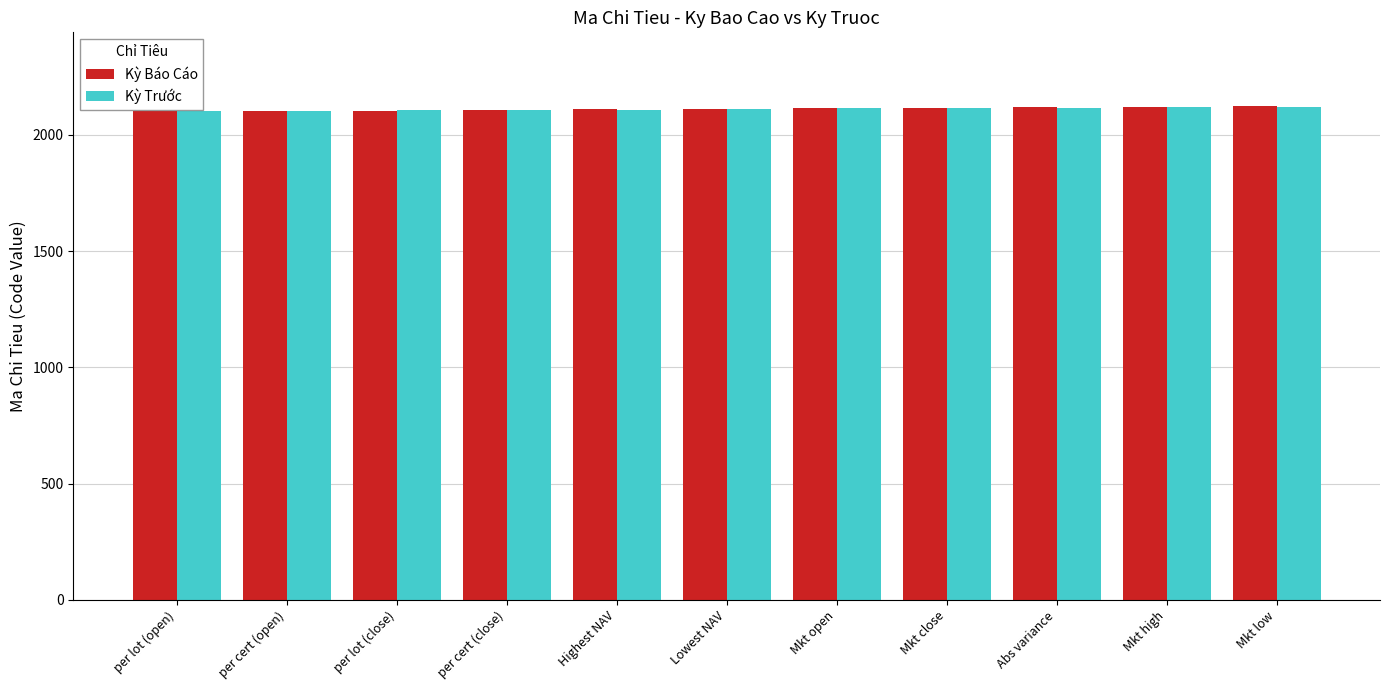

What is the greatest value displayed?

2123